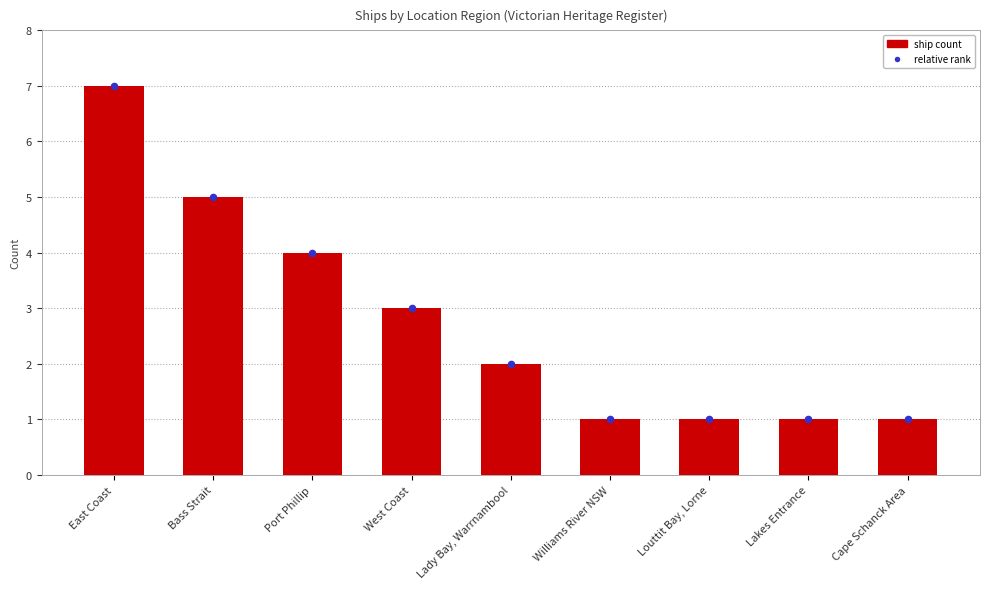

What is the total value across all series at East Coast?

14